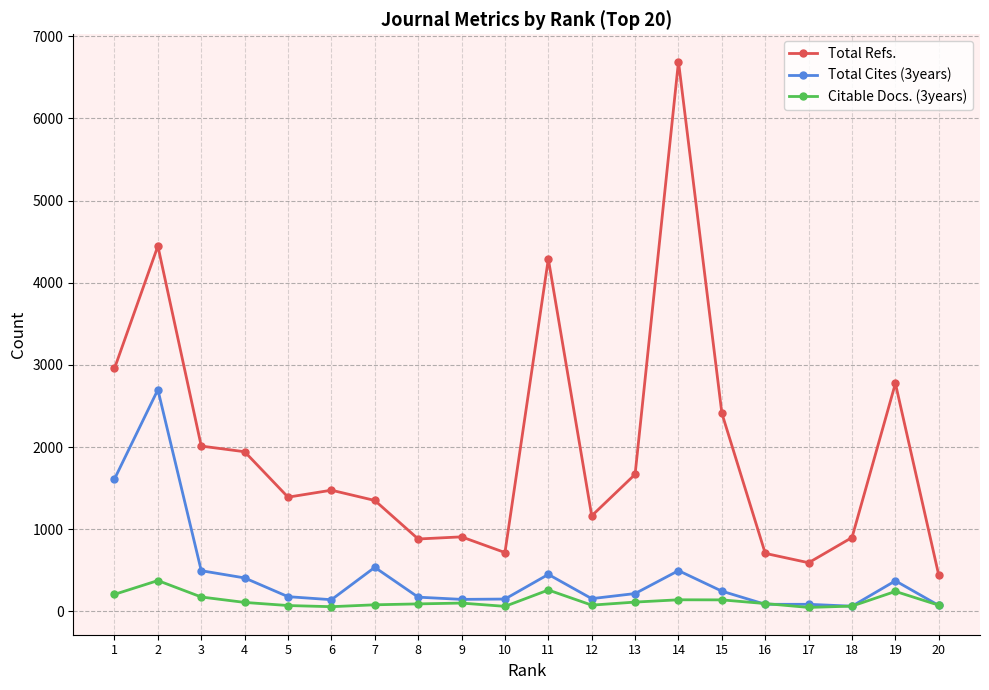

What is the highest value of the Total Cites (3years) series?

2698